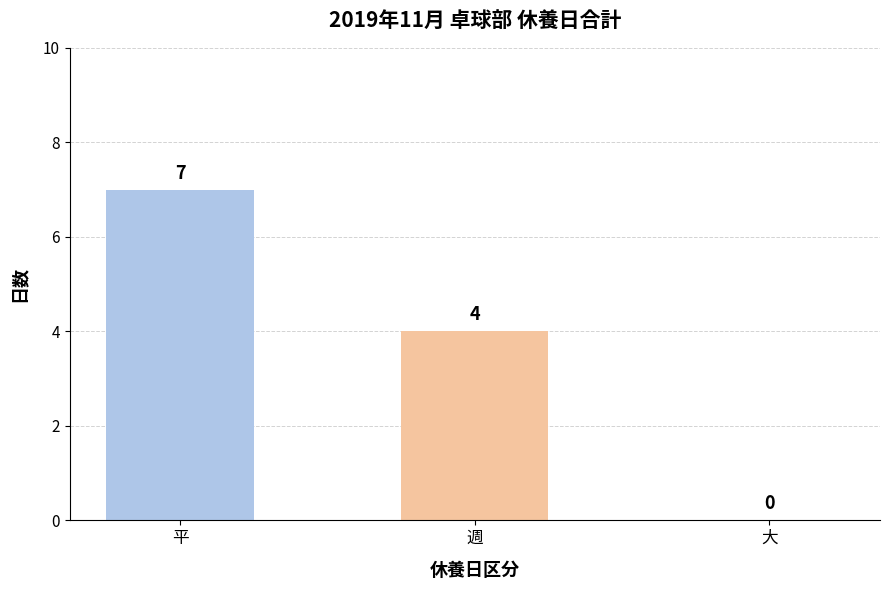

Which label corresponds to the largest value in the chart?

平